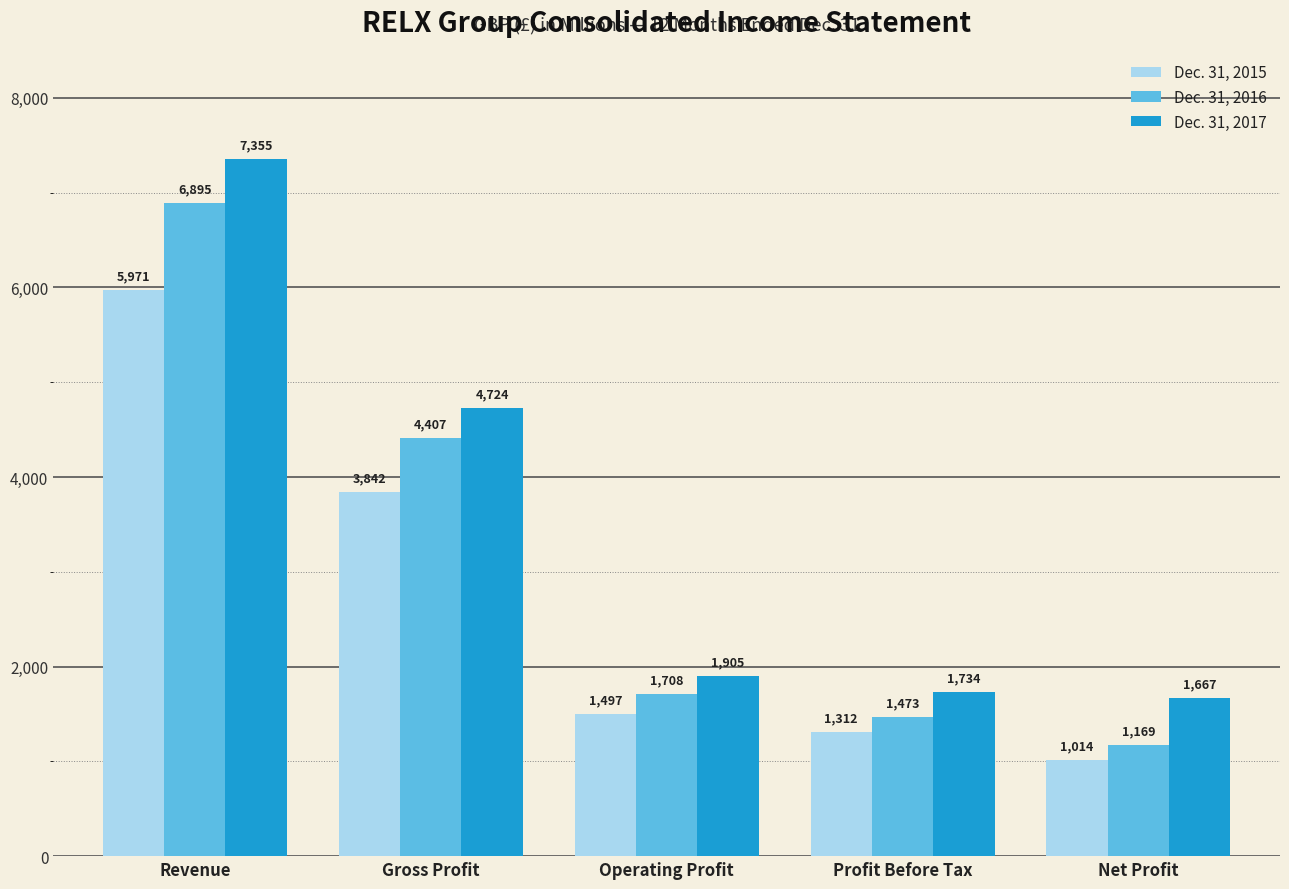

Reading left to right, extract all data points from this chart.

Dec. 31, 2015: 5971	3842	1497	1312	1014
Dec. 31, 2016: 6895	4407	1708	1473	1169
Dec. 31, 2017: 7355	4724	1905	1734	1667